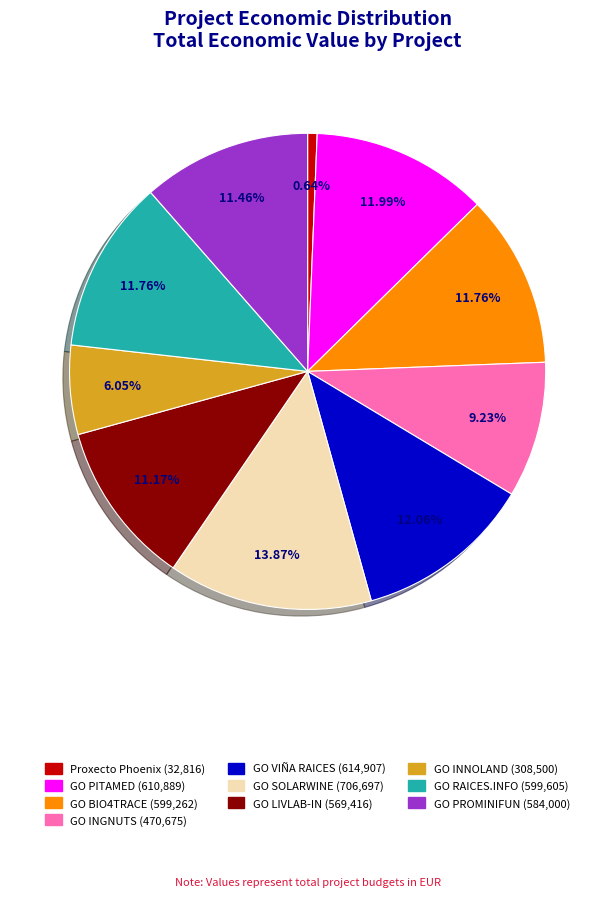

Is the sum of GO LIVLAB-IN and GO RAICES.INFO greater than half?

No